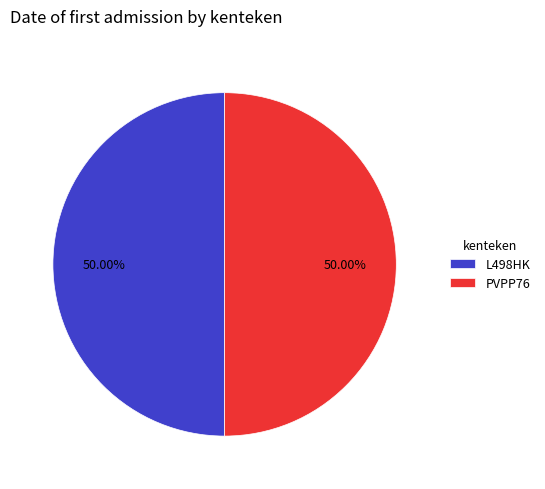

What is the ratio of the value at PVPP76 to the value at L498HK?

1.0